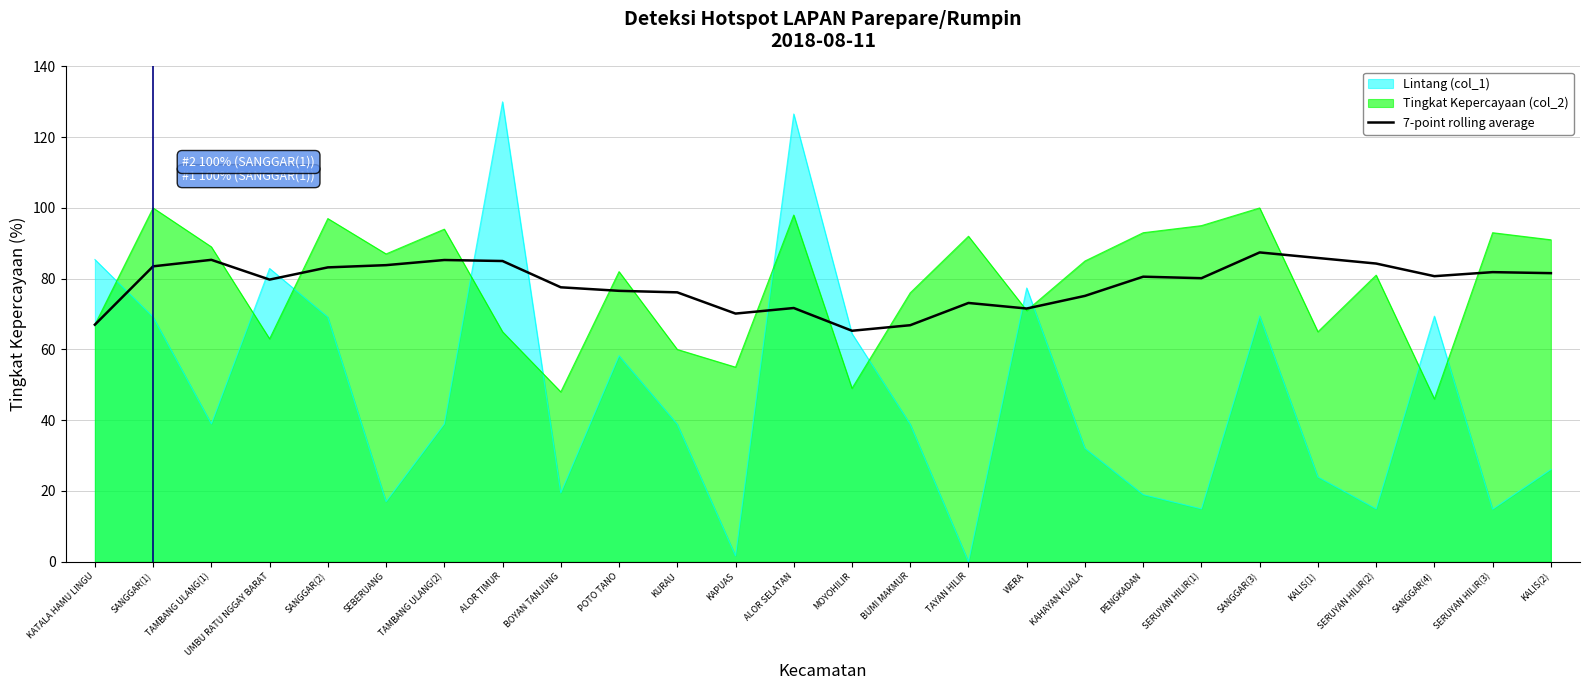

What is the change in value from POTO TANO to SANGGAR(3)?

+10.9